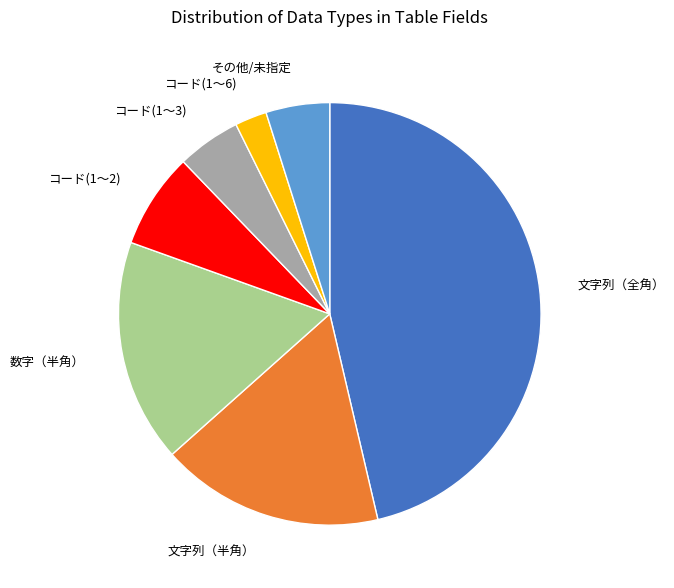

Do コード(1〜3) and 文字列（全角） together represent more than half of the pie?

Yes